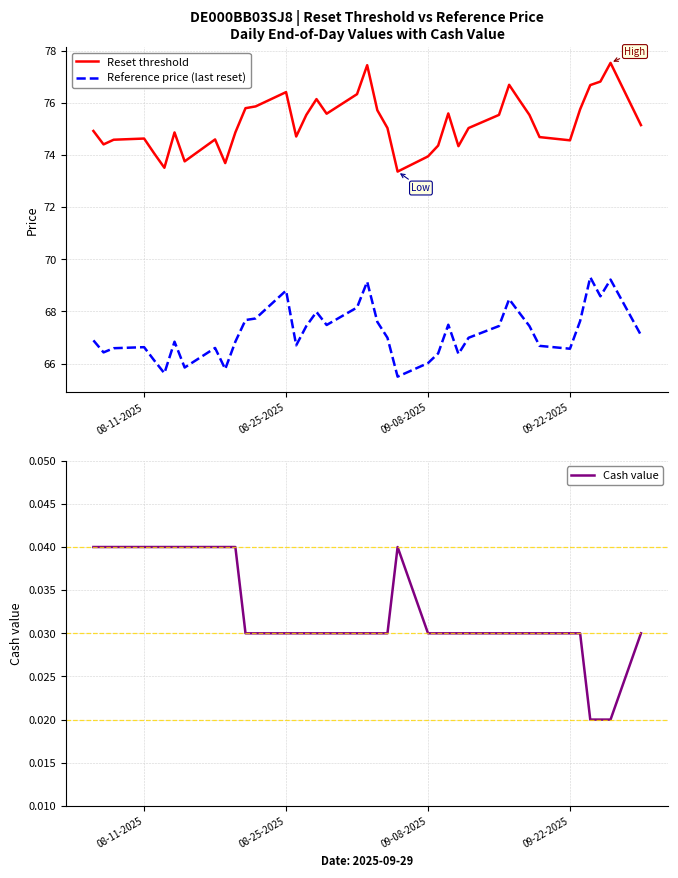

Reading right to left, extract all data points from this chart.

Reset threshold: 75.1	77.5	76.8	76.7	75.7	74.6	74.7	75.5	76.1	76.7	75.5	75.0	74.3	75.6	74.4	73.9	73.4	75.0	75.7	77.4	76.3	75.6	76.1	75.5	74.7	76.4	75.9	75.8	74.9	73.7	74.6	73.8	74.9	73.5	74.1	74.6	74.6	74.4	74.9
Reference price (last reset): 67.1	69.2	68.6	69.3	67.6	66.6	66.7	67.4	68.0	68.5	67.4	67.0	66.4	67.5	66.4	66.0	65.5	67.0	67.6	69.1	68.2	67.5	68.0	67.4	66.7	68.8	67.7	67.7	66.8	65.8	66.6	65.8	66.8	65.6	66.1	66.6	66.6	66.4	66.9
Cash value: 0.0	0.0	0.0	0.0	0.0	0.0	0.0	0.0	0.0	0.0	0.0	0.0	0.0	0.0	0.0	0.0	0.0	0.0	0.0	0.0	0.0	0.0	0.0	0.0	0.0	0.0	0.0	0.0	0.0	0.0	0.0	0.0	0.0	0.0	0.0	0.0	0.0	0.0	0.0